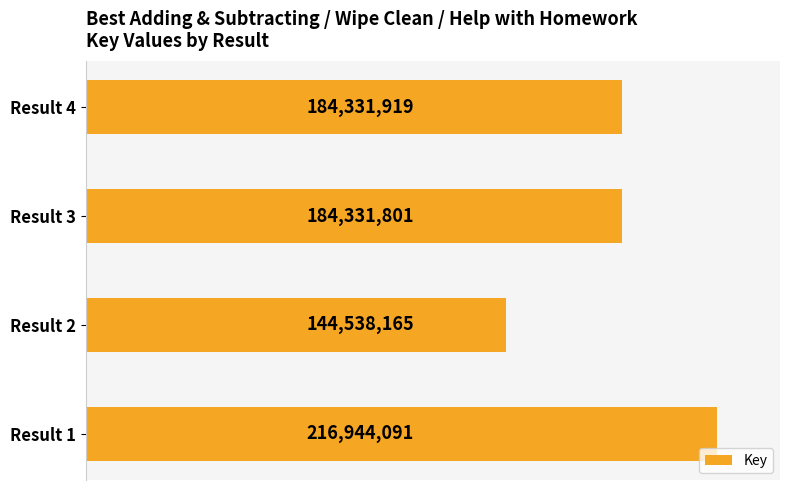

Does the chart contain any negative values?

No